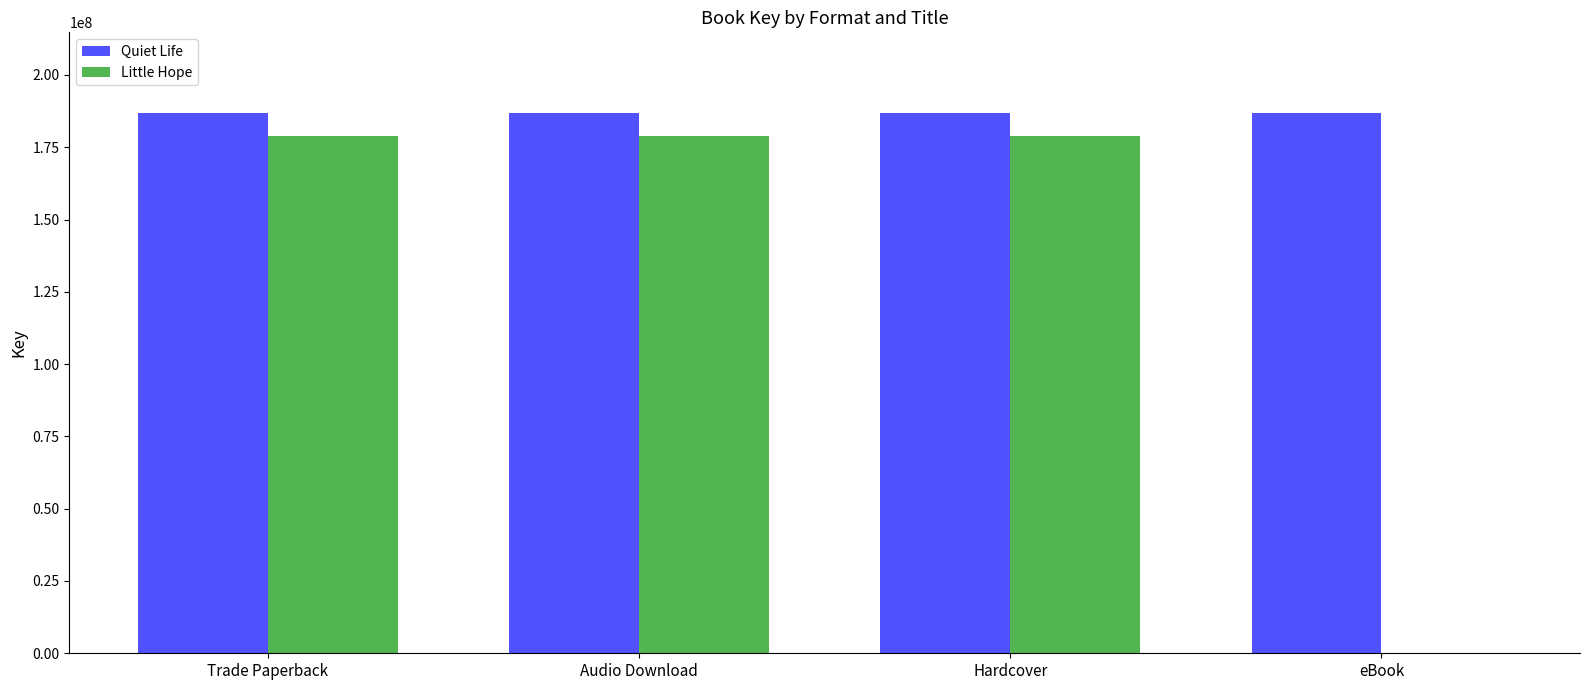

Is the value of Little Hope at Audio Download greater than the value of Quiet Life at Trade Paperback?

No